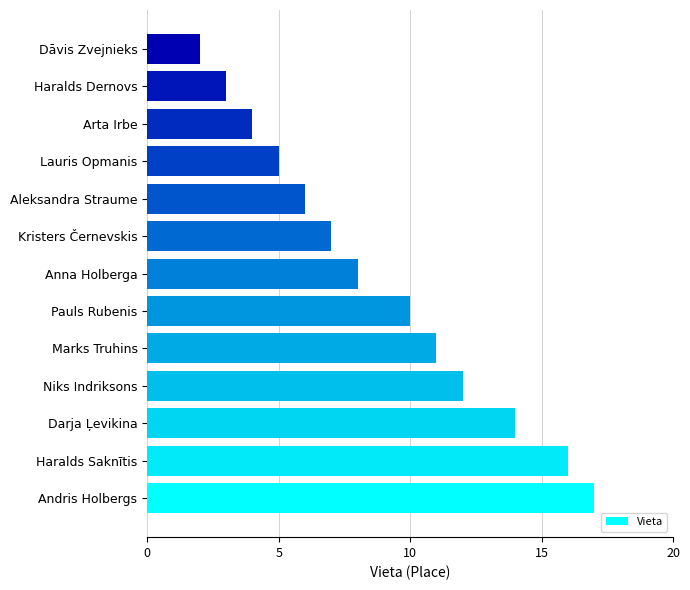

List the labels in order of value, largest first.

Andris Holbergs, Haralds Saknītis, Darja Ļevikina, Niks Indriksons, Marks Truhins, Pauls Rubenis, Anna Holberga, Kristers Černevskis, Aleksandra Straume, Lauris Opmanis, Arta Irbe, Haralds Dernovs, Dāvis Zvejnieks